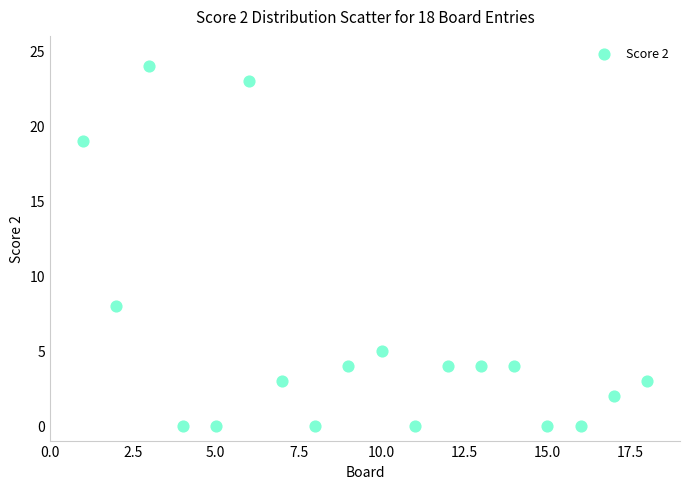

What is the range of Y values (max minus min)?

24